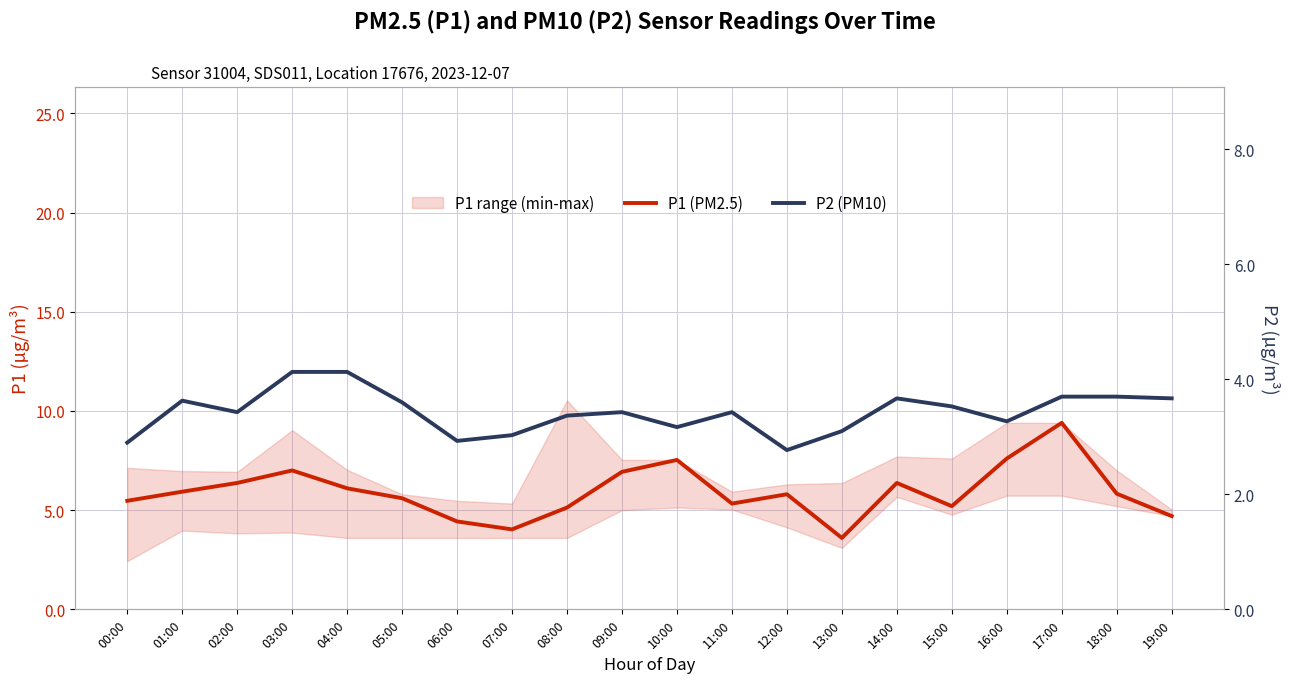

True or false: P1 (PM2.5) and P2 (PM10) intersect in this chart.

False